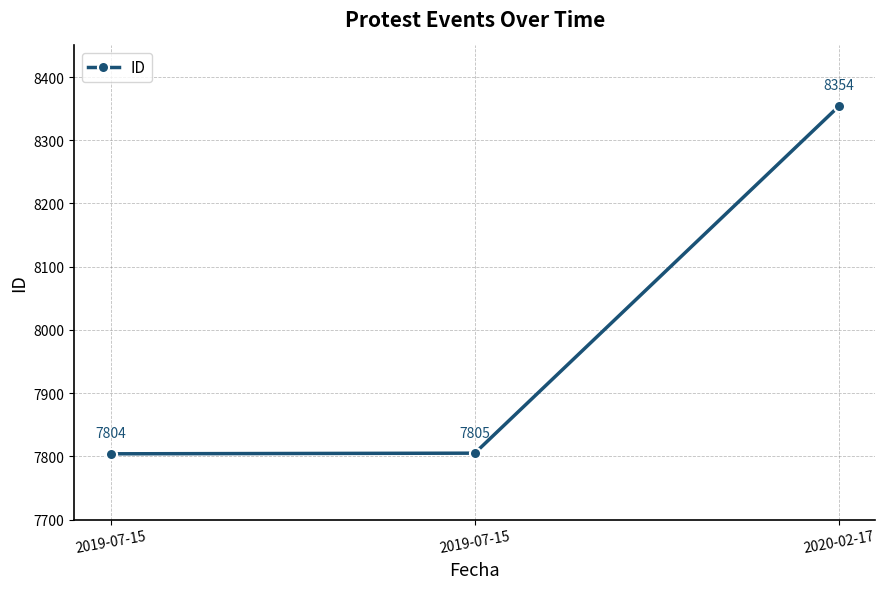

How many values are below 7805?

1